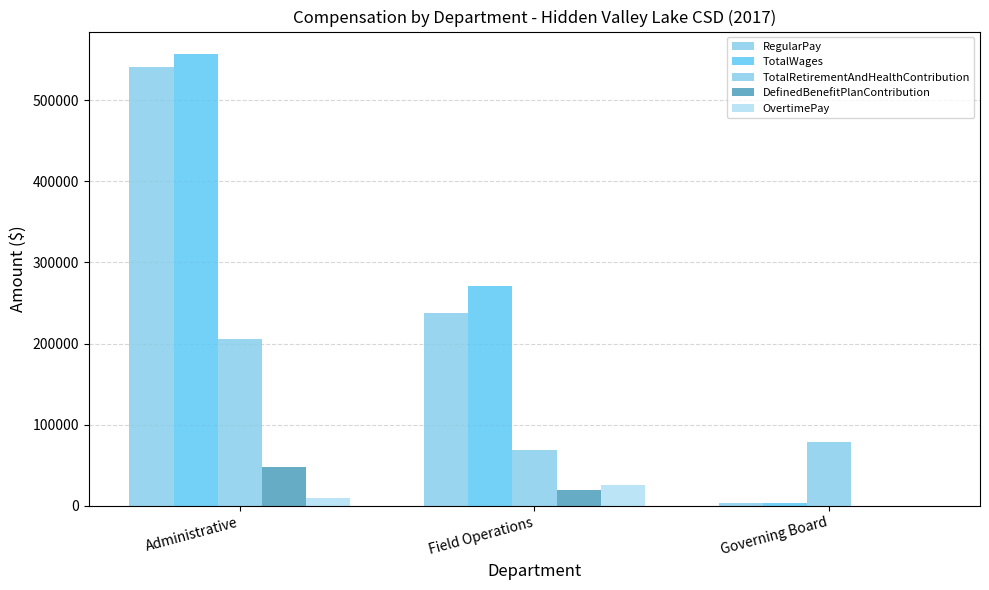

Count the number of data series in this chart.

5